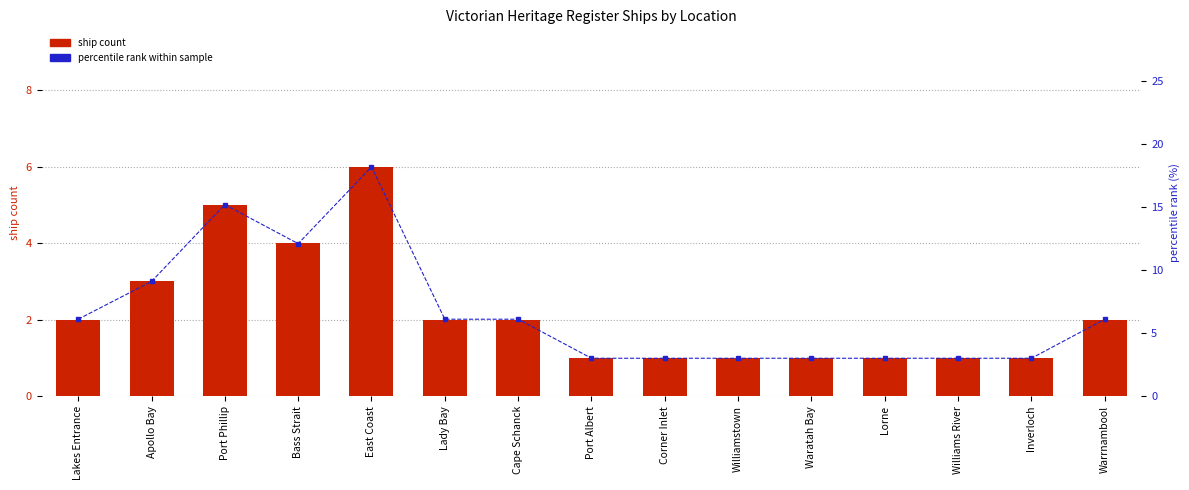

List the labels in order of ship count value, smallest first.

Port Albert, Corner Inlet, Williamstown, Waratah Bay, Lorne, Williams River, Inverloch, Lakes Entrance, Lady Bay, Cape Schanck, Warrnambool, Apollo Bay, Bass Strait, Port Phillip, East Coast